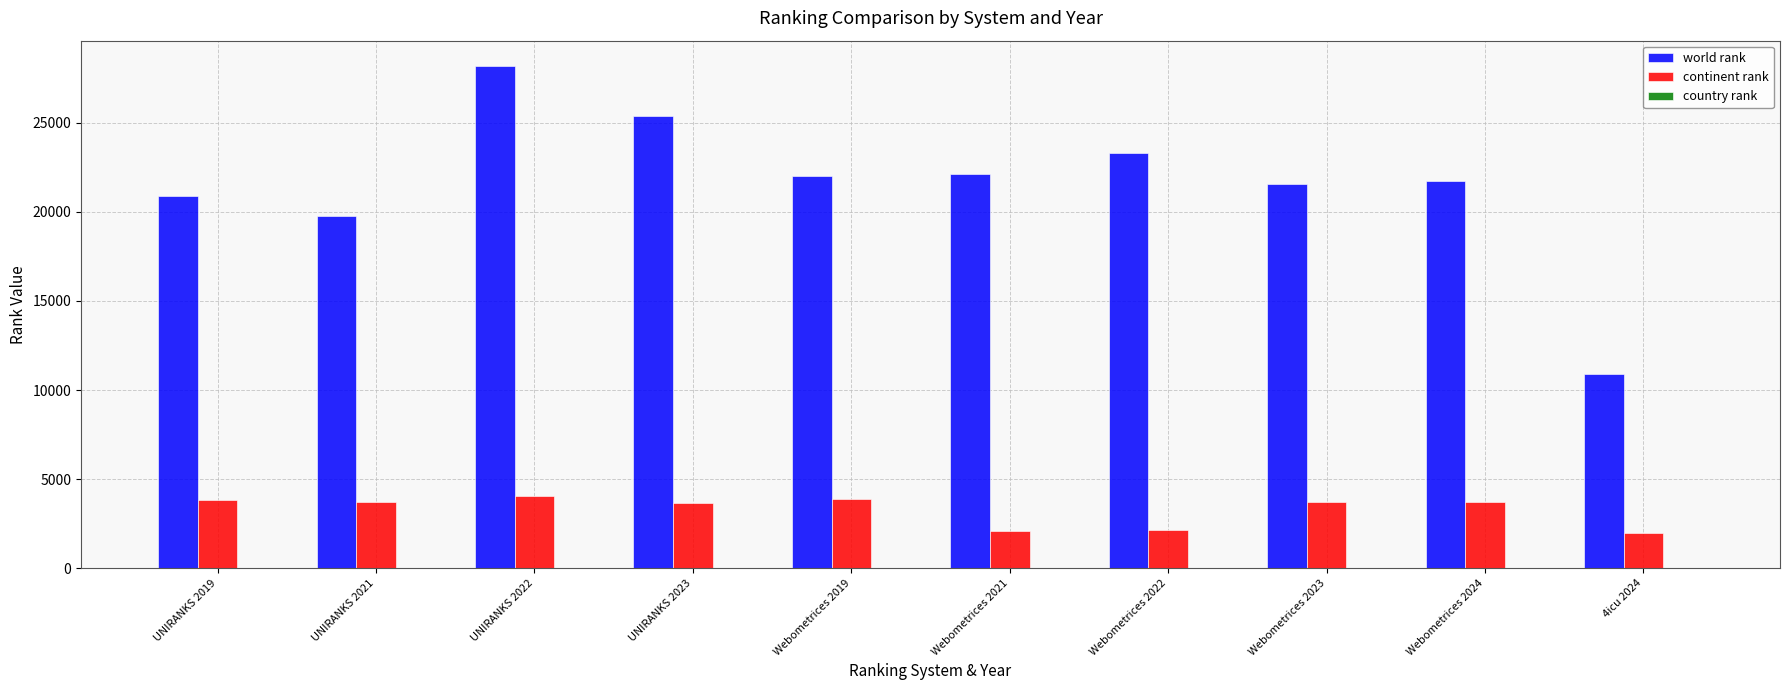

What is the maximum value shown in the chart?

28198